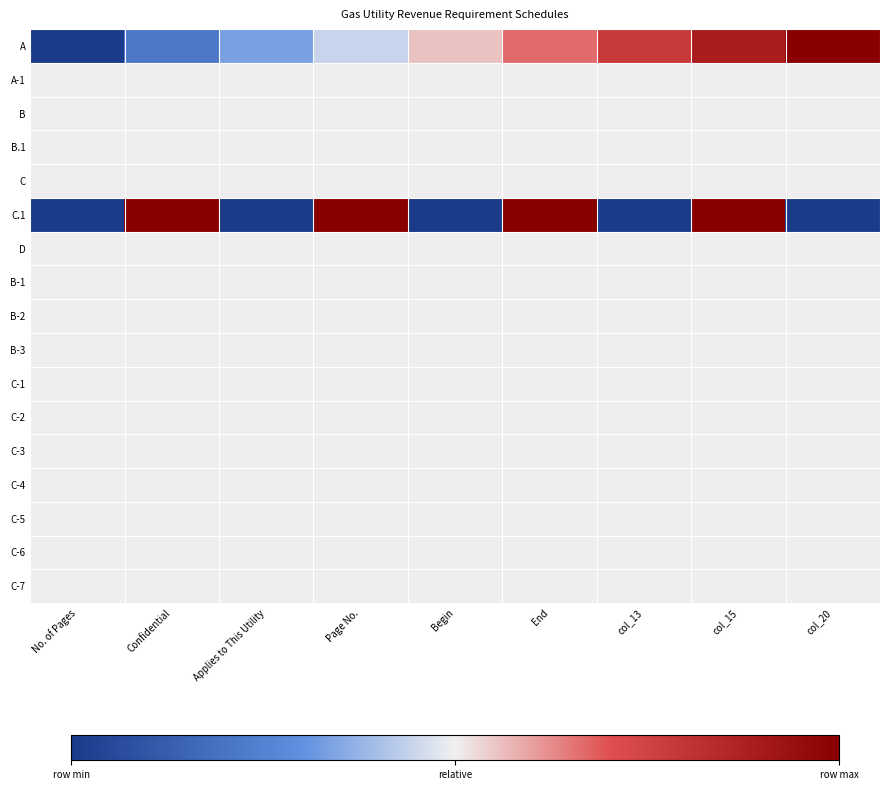

Count the number of categories in the chart.

9